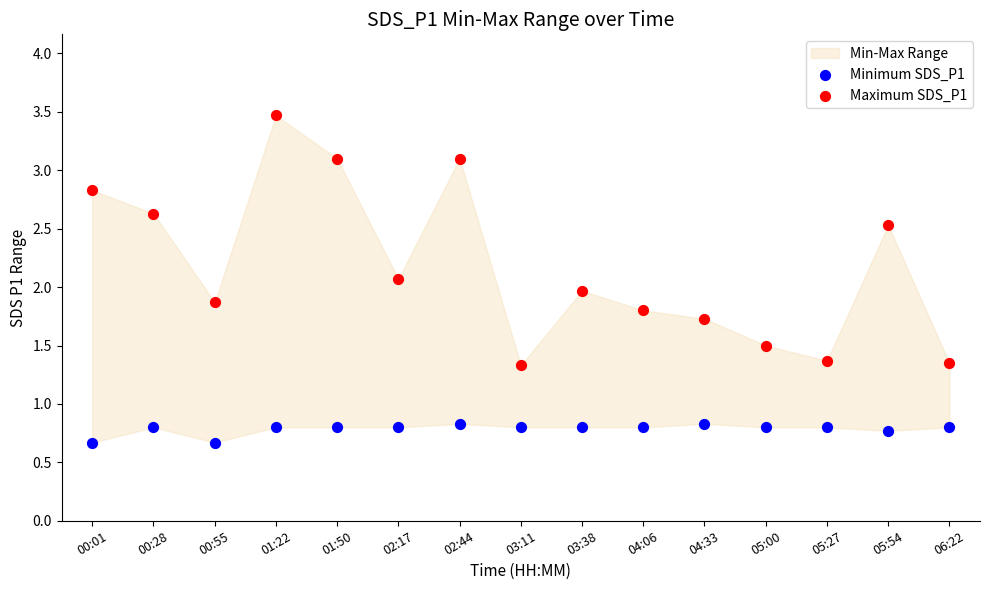

Which series contains the highest Y value?

Maximum SDS_P1